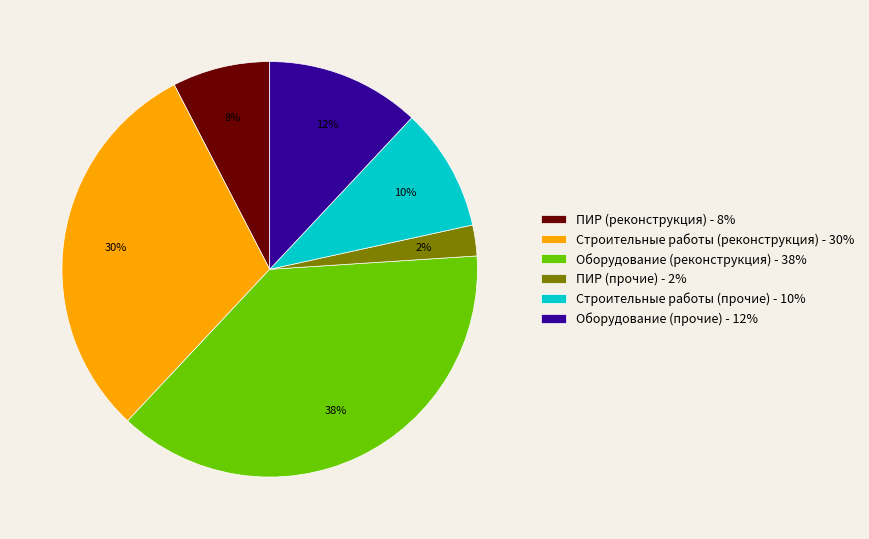

To the nearest percent, what is the difference between the ПИР (прочие) - 2% and Строительные работы (реконструкция) - 30% slice percentages?

28%